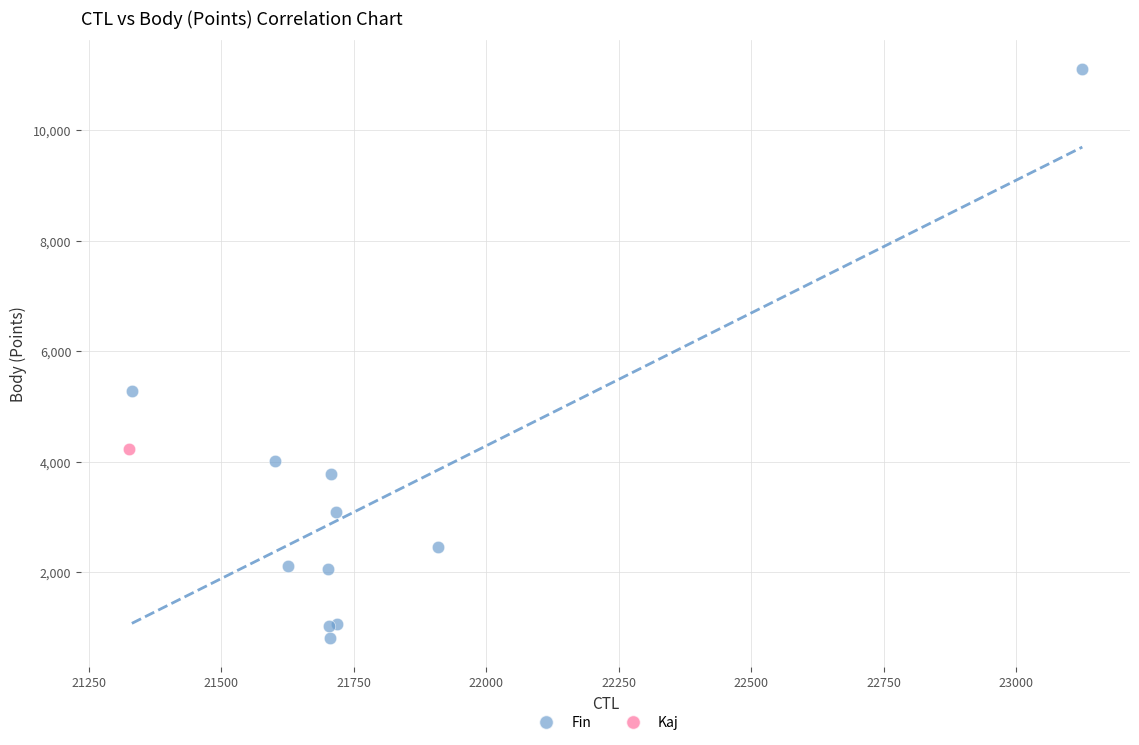

What are all the series names shown in the legend?

Fin, Kaj